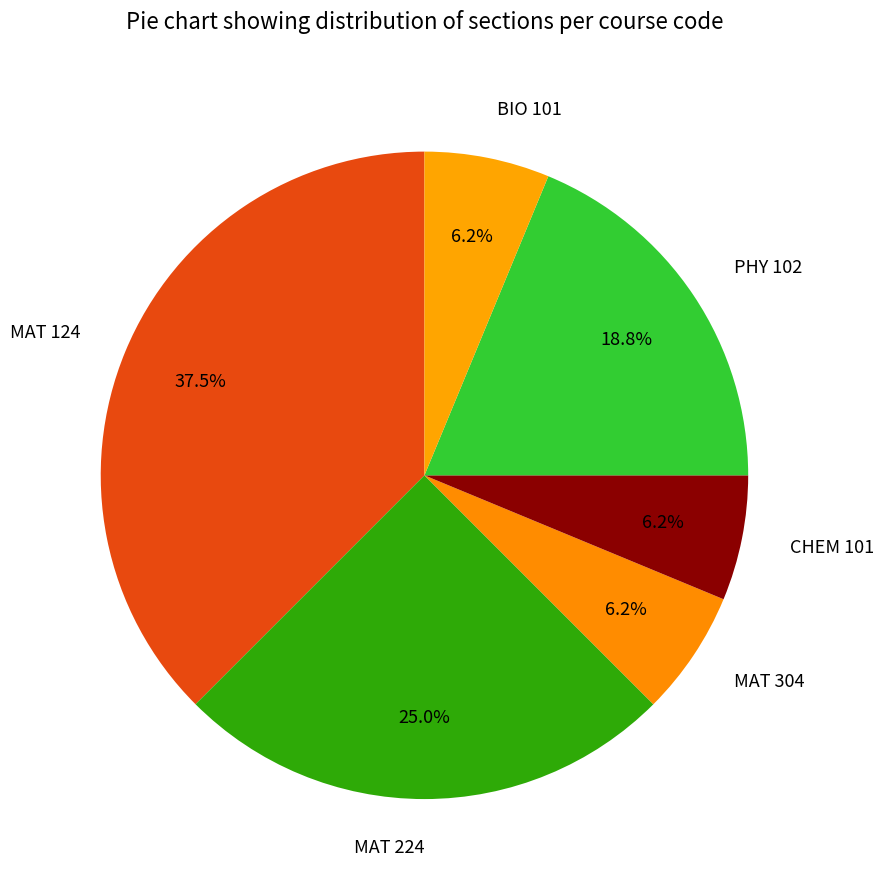

Rank the categories by value from lowest to highest.

MAT 304, CHEM 101, BIO 101, PHY 102, MAT 224, MAT 124